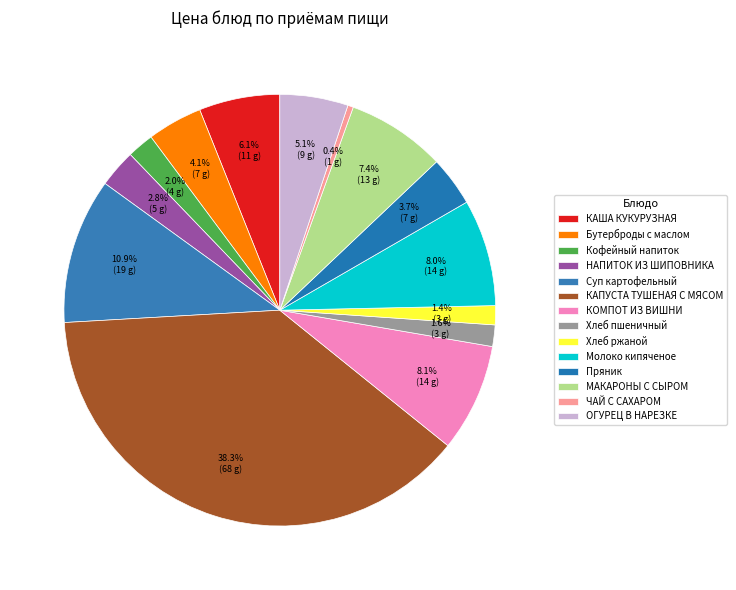

To the nearest percent, what is the difference between the largest and smallest slice percentages?

38%